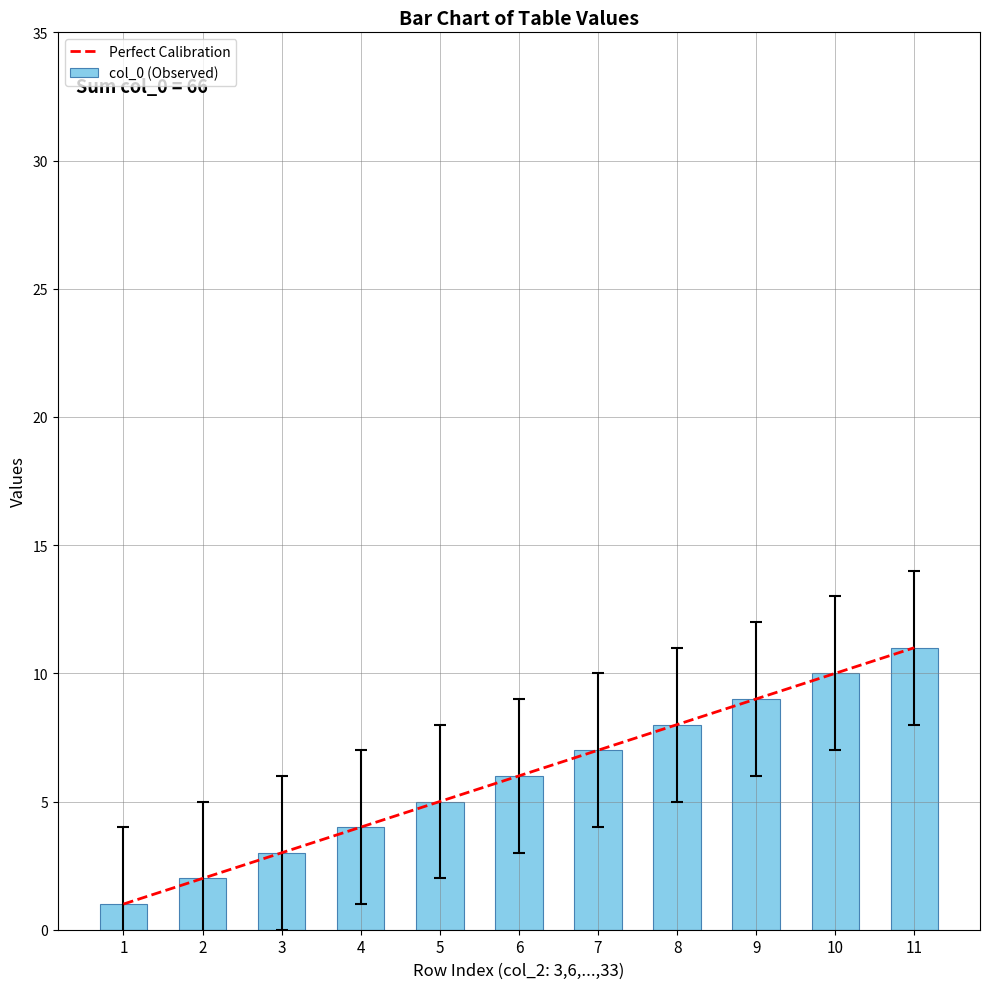

Rank the categories by col_0 (Observed) value from highest to lowest.

11, 10, 9, 8, 7, 6, 5, 4, 3, 2, 1